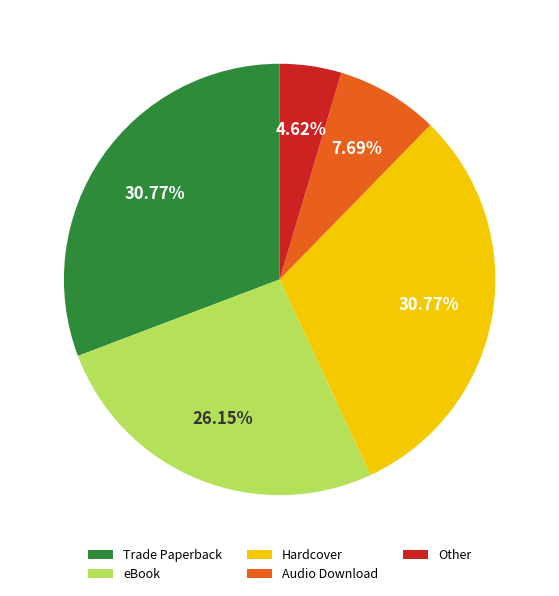

How many segments does this pie chart have?

5